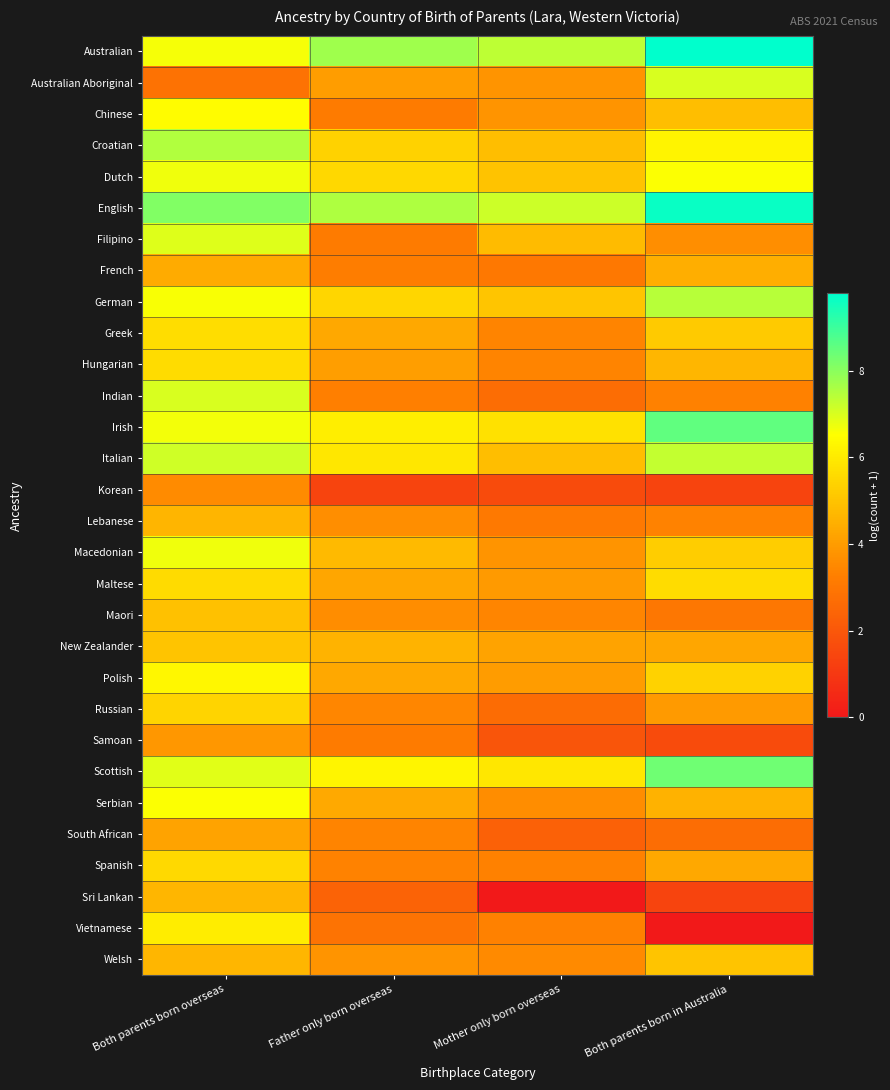

What is the total value across all series at Both parents born in Australia?

148.9